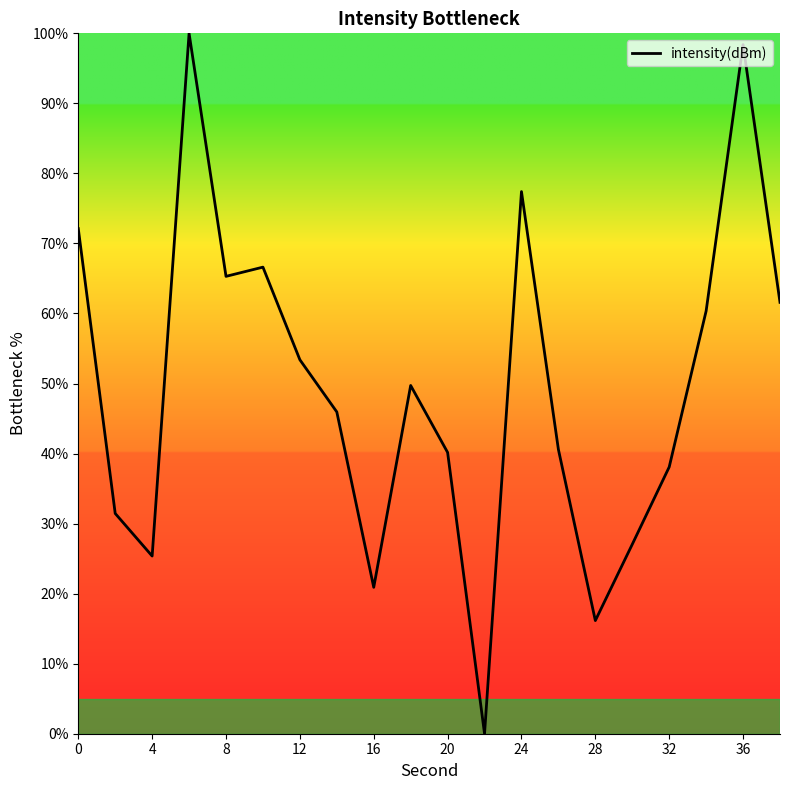

What is the difference between the maximum and minimum values?

100.0